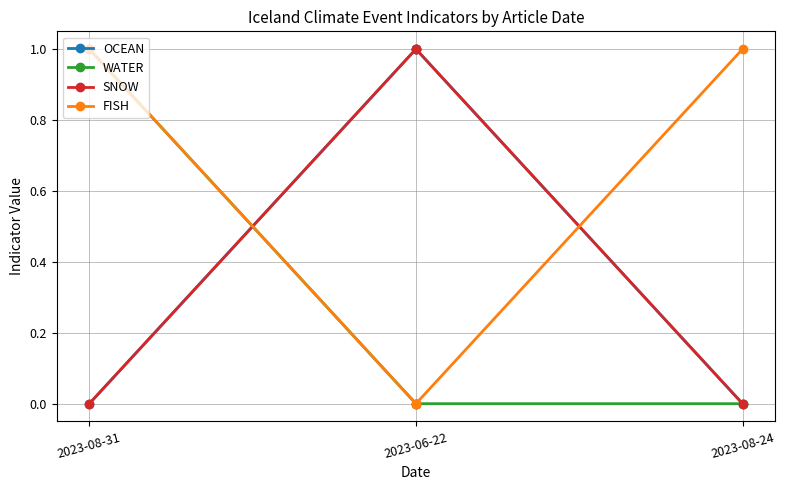

The value of FISH at 2023-08-31 is 1. True or false?

True